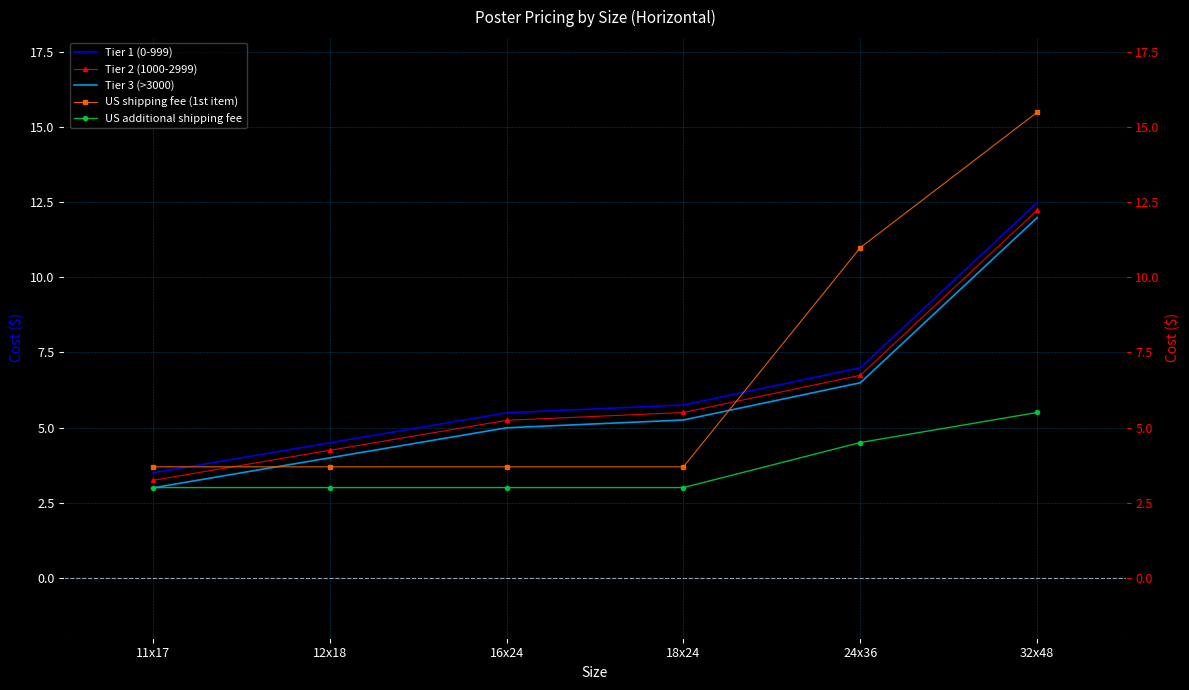

True or false: Tier 1 (0-999) has a value of 6.2 at 12x18.

False